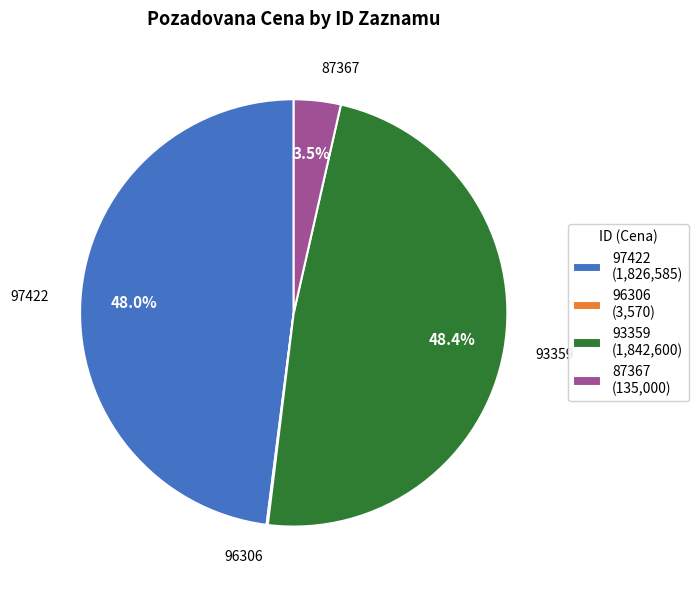

The 97422 slice represents 54% of the pie. True or false?

False